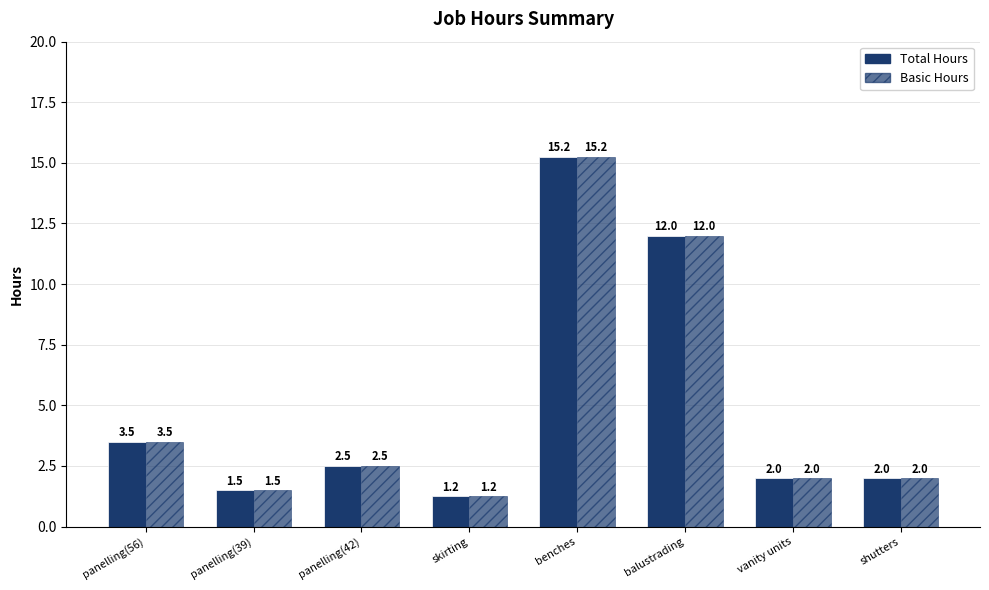

What is the average value of the Total Hours series?

5.0